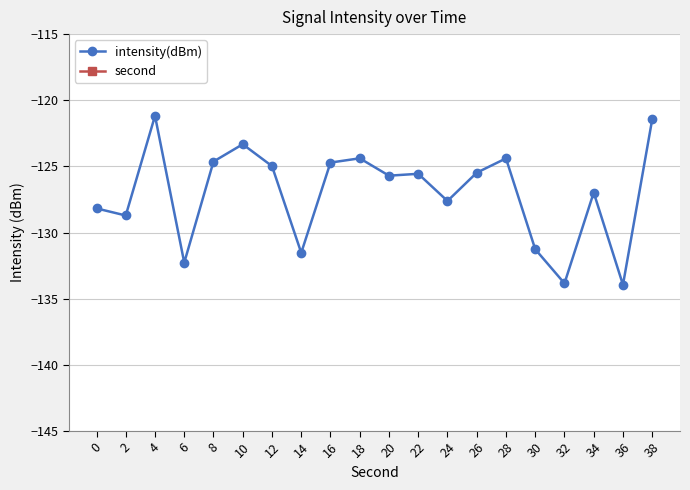

True or false: intensity(dBm) has a value of -51.4 at 8.

False